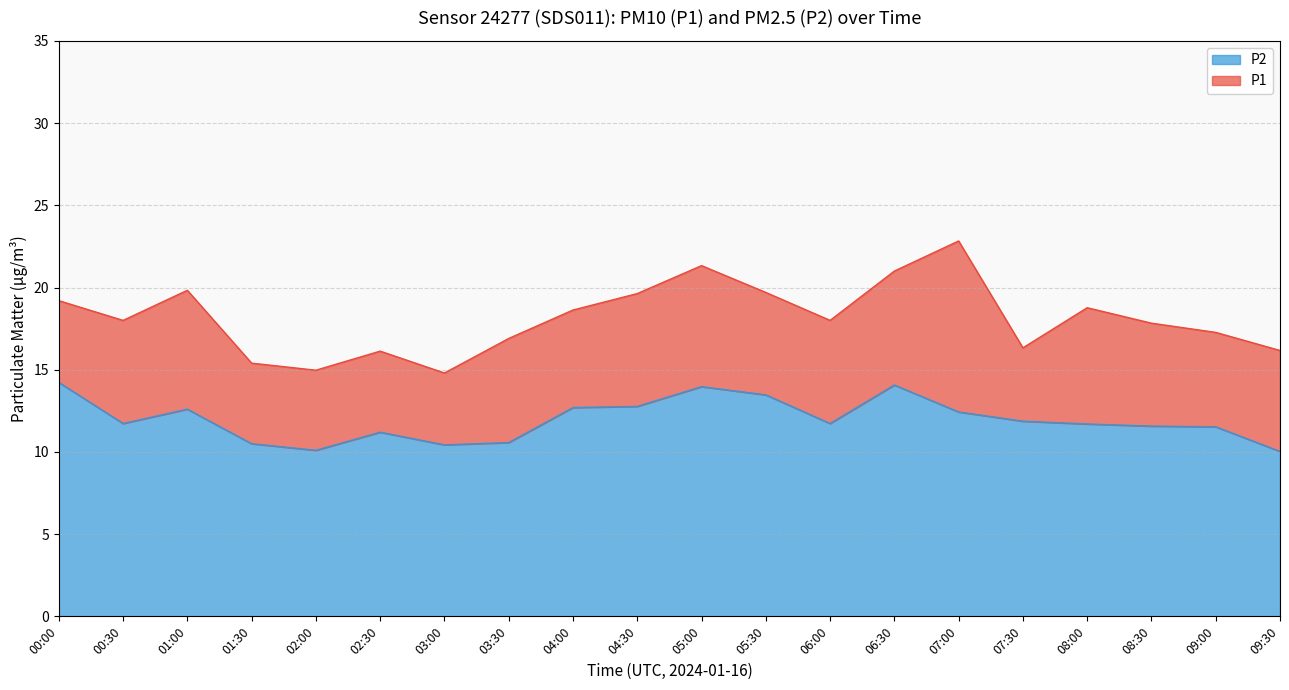

What value does the P2 series have at 02:00?

10.1